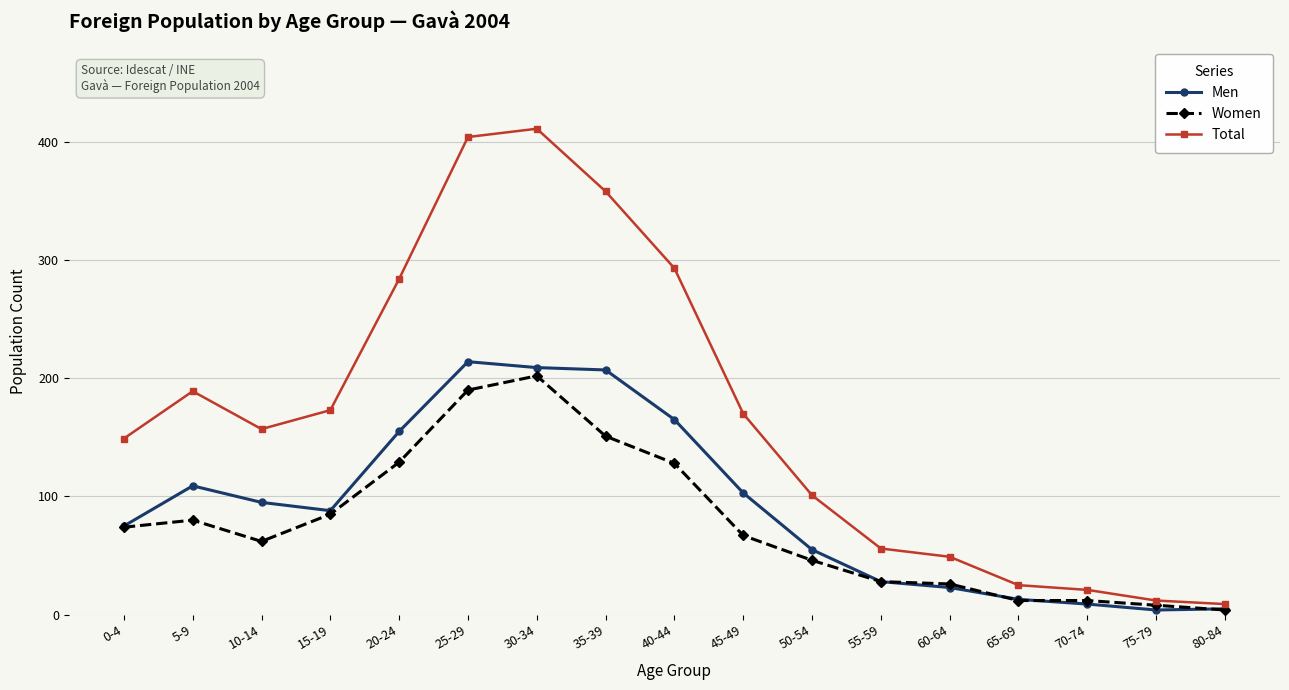

What is the average value of the Total series?

168